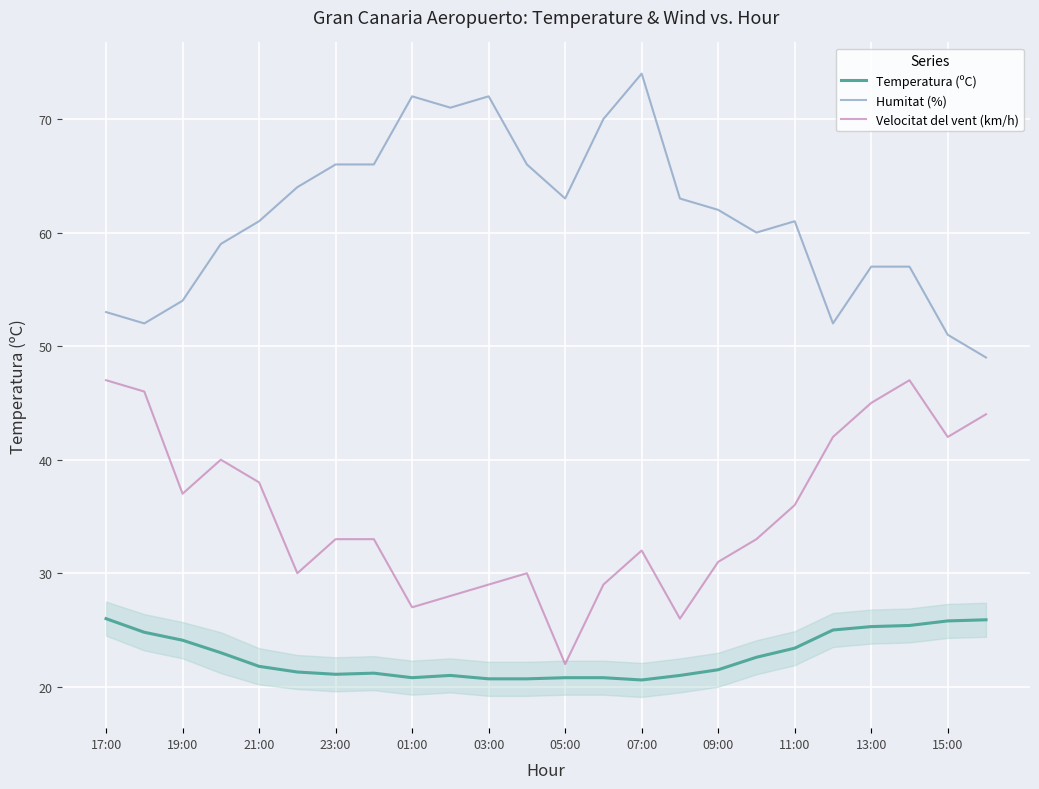

Rank the series by their average value, from lowest to highest.

Temperatura (ºC), Velocitat del vent (km/h), Humitat (%)